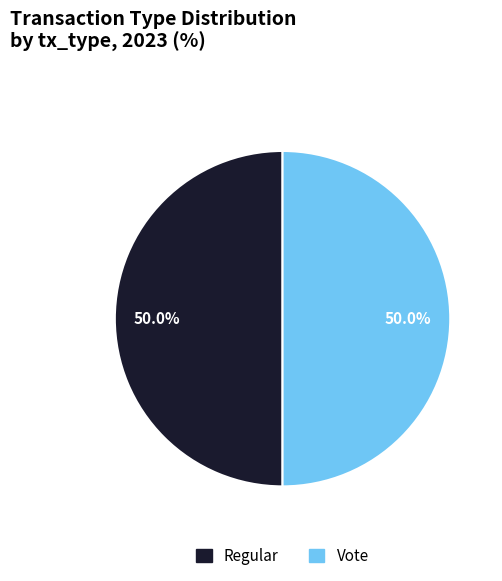

What percentage do Vote and Regular together represent?

100.0%